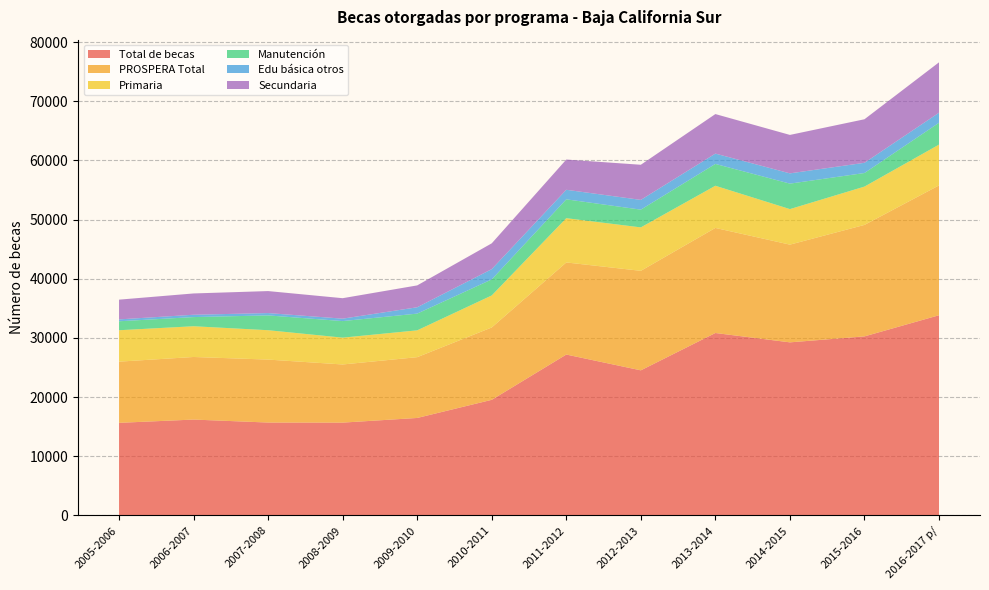

Reading left to right, transcribe all the data shown in this chart.

Total de becas: 2005-2006=15656	2006-2007=16209	2007-2008=15705	2008-2009=15692	2009-2010=16480	2010-2011=19545	2011-2012=27196	2012-2013=24527	2013-2014=30837	2014-2015=29257	2015-2016=30265	2016-2017 p/=33838
PROSPERA Total: 2005-2006=10341	2006-2007=10576	2007-2008=10640	2008-2009=9828	2009-2010=10273	2010-2011=12227	2011-2012=15564	2012-2013=16817	2013-2014=17757	2014-2015=16514	2015-2016=18838	2016-2017 p/=21942
Primaria: 2005-2006=5307	2006-2007=5195	2007-2008=4964	2008-2009=4532	2009-2010=4534	2010-2011=5412	2011-2012=7482	2012-2013=7341	2013-2014=7127	2014-2015=6004	2015-2016=6476	2016-2017 p/=6894
Manutención: 2005-2006=1515	2006-2007=1548	2007-2008=2503	2008-2009=2798	2009-2010=2829	2010-2011=2712	2011-2012=3185	2012-2013=2999	2013-2014=3690	2014-2015=4306	2015-2016=2295	2016-2017 p/=3692
Edu básica otros: 2005-2006=317	2006-2007=393	2007-2008=393	2008-2009=411	2009-2010=1070	2010-2011=1734	2011-2012=1612	2012-2013=1648	2013-2014=1745	2014-2015=1734	2015-2016=1726	2016-2017 p/=1698
Secundaria: 2005-2006=3337	2006-2007=3600	2007-2008=3718	2008-2009=3459	2009-2010=3696	2010-2011=4361	2011-2012=5110	2012-2013=5937	2013-2014=6680	2014-2015=6497	2015-2016=7358	2016-2017 p/=8516